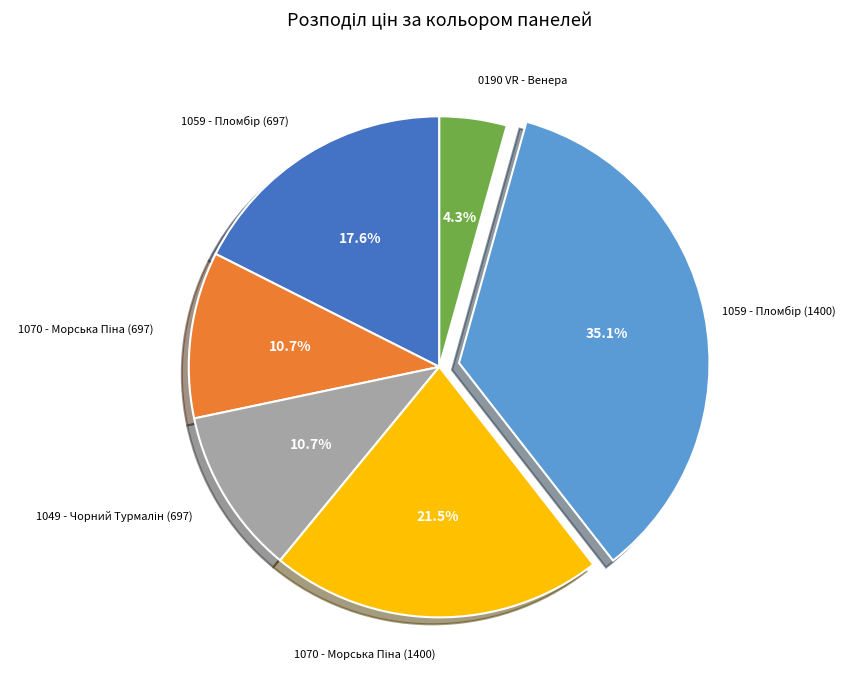

Rank the categories by value from lowest to highest.

0190 VR - Венера, 1070 - Морська Піна (697), 1049 - Чорний Турмалін (697), 1059 - Пломбір (697), 1070 - Морська Піна (1400), 1059 - Пломбір (1400)